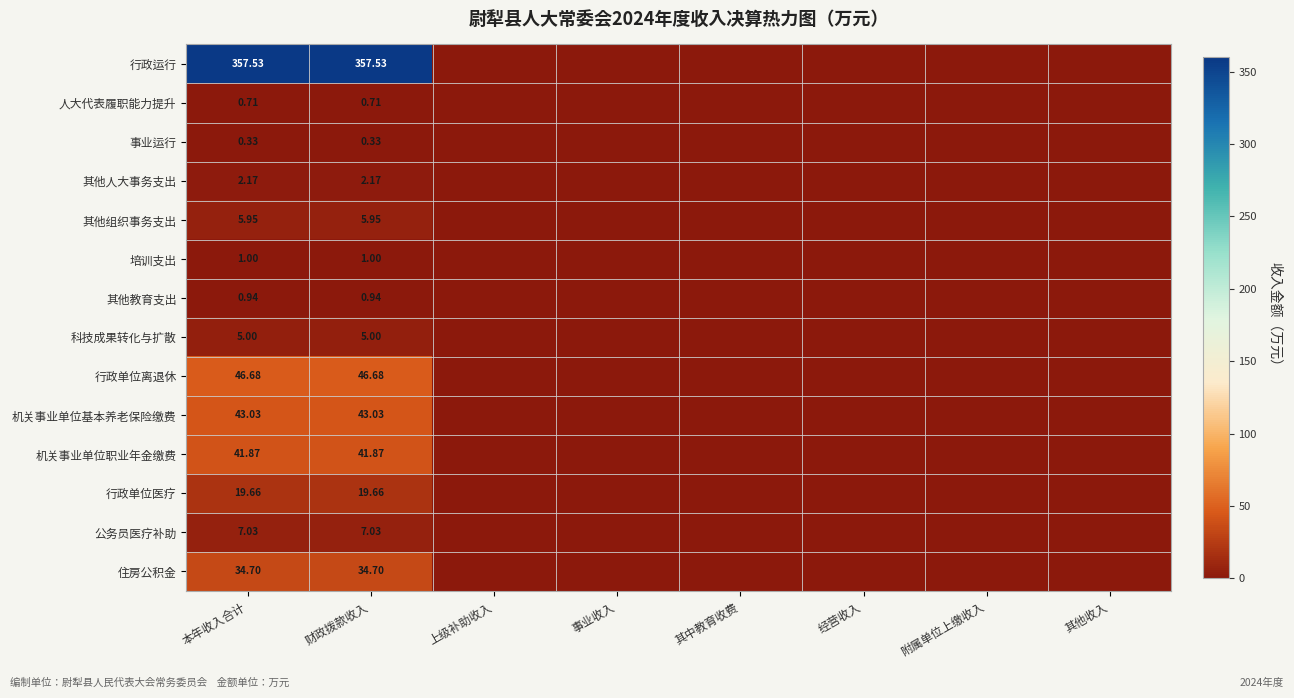

Count the number of data series in this chart.

14